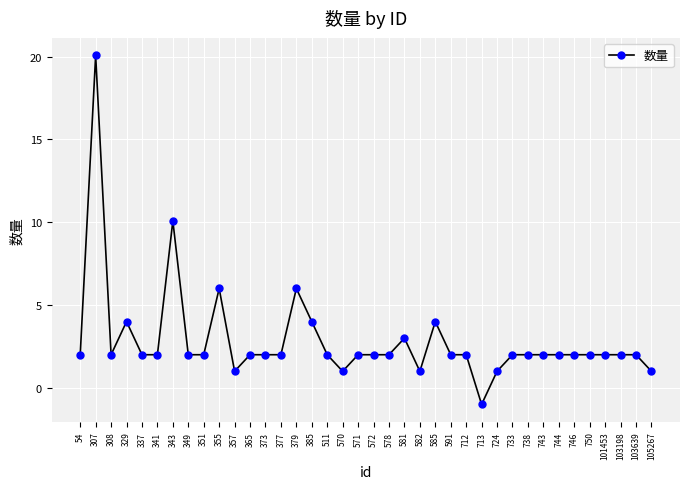

How many series are shown in this chart?

1